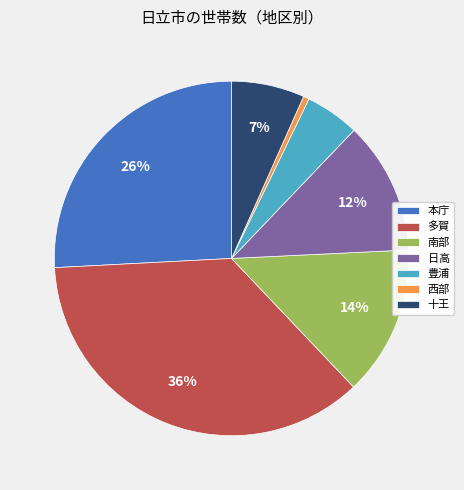

What percentage is the 多賀 slice, to the nearest percent?

36%